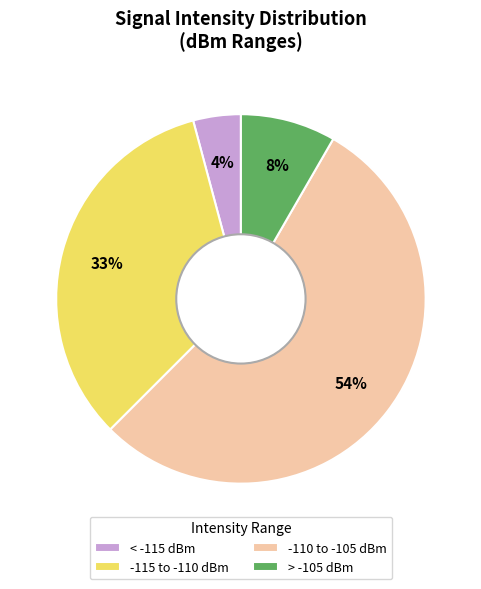

How many segments does this pie chart have?

4